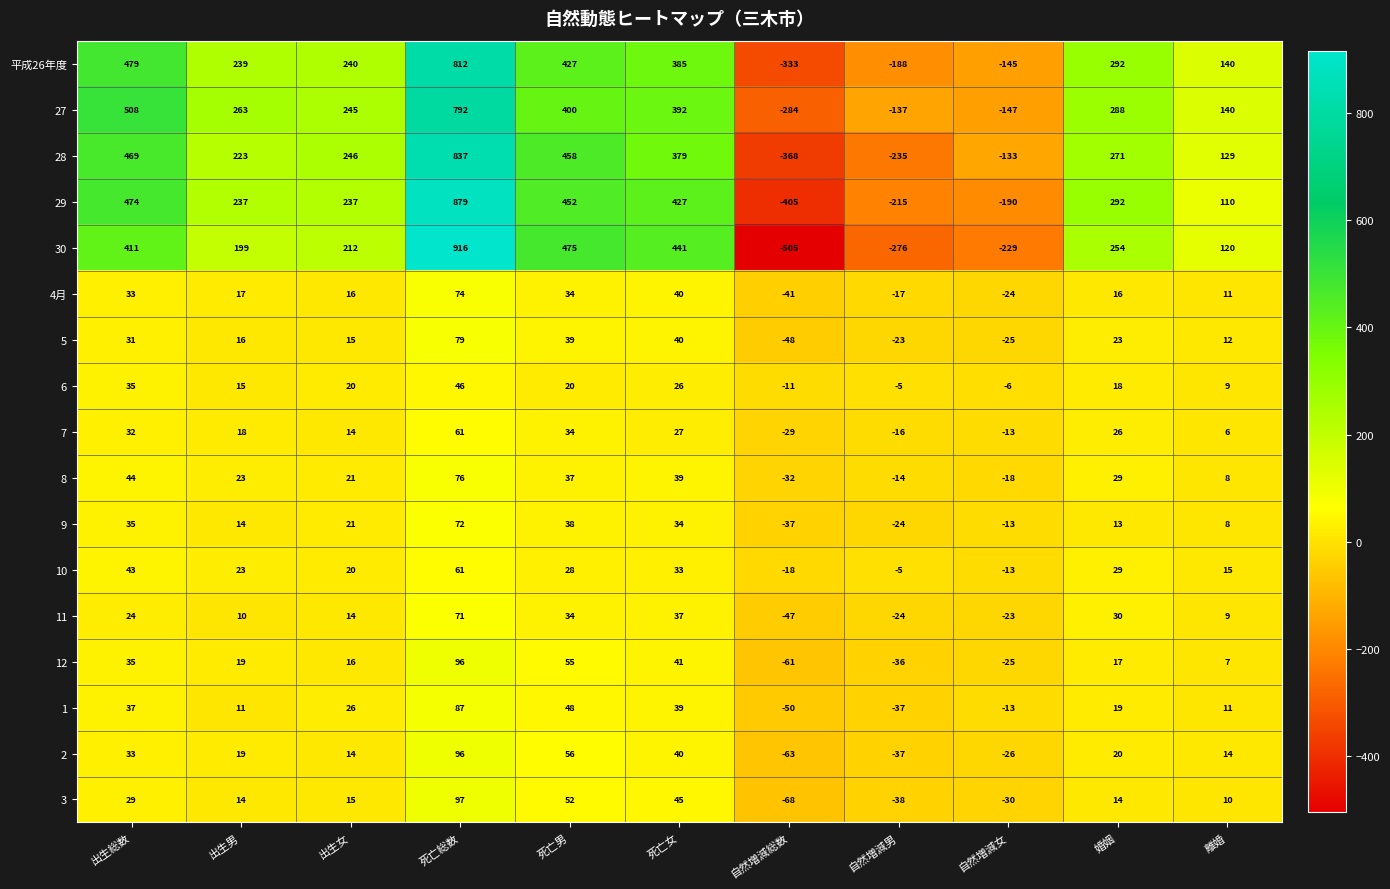

What is the total value across all series at 自然増減男?

-1327